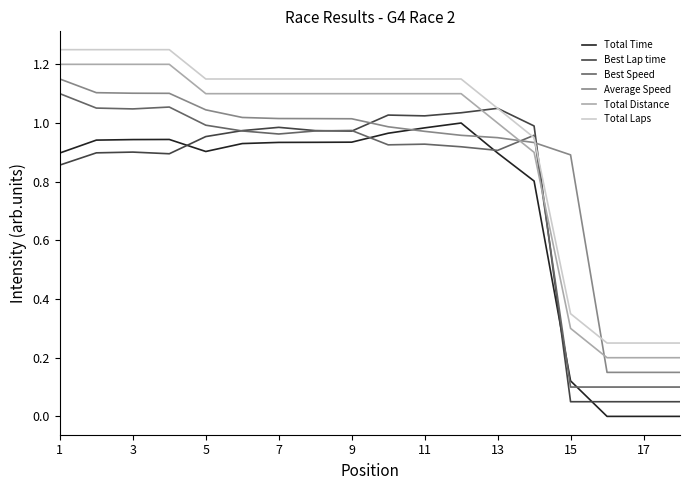

True or false: Total Distance and Best Lap time cross at least once.

True